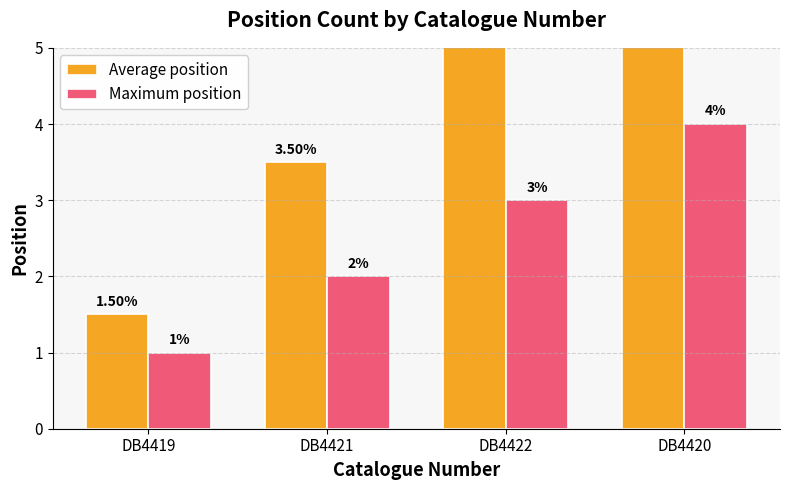

At which label is Average position closest to 4?

DB4421